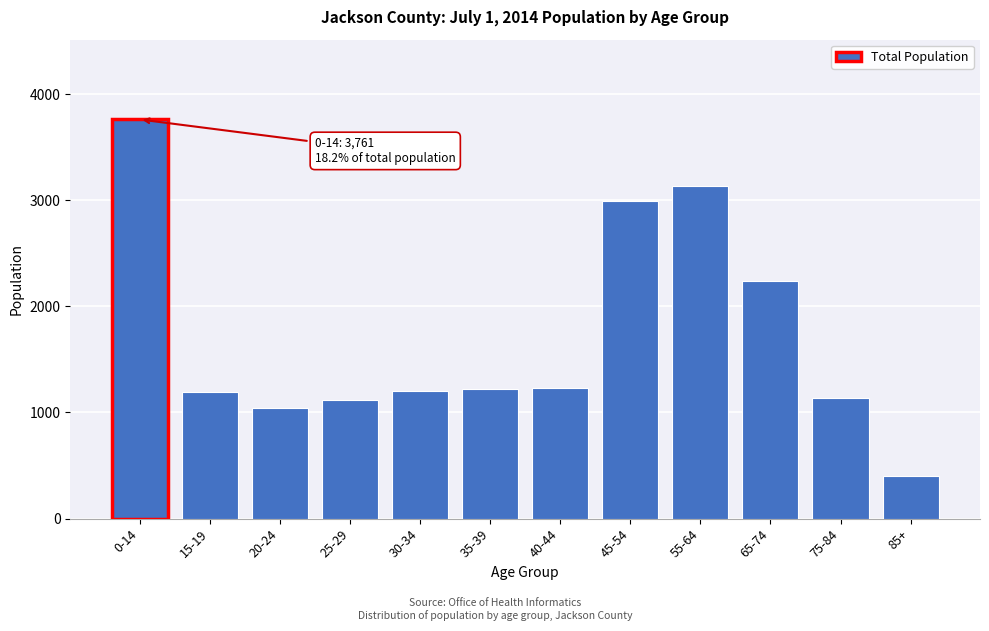

What is the value of the 8th bar from the left?

2990